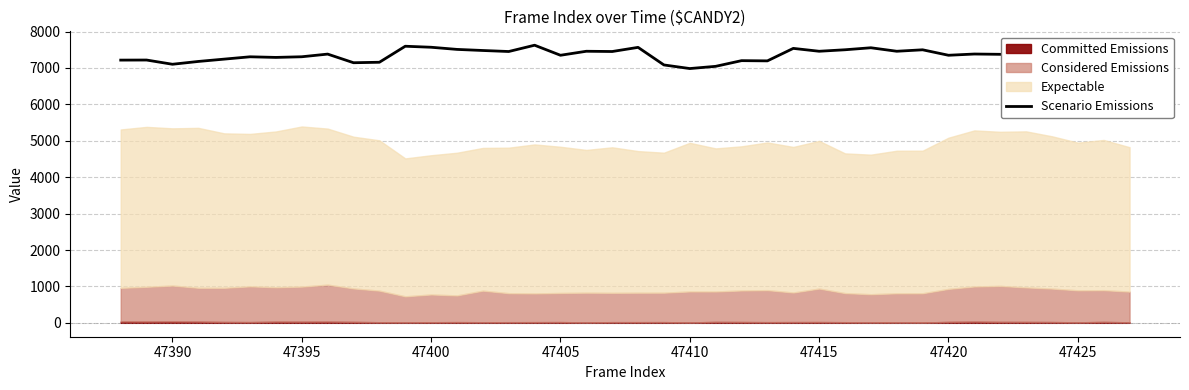

What is the minimum value for Scenario Emissions?

6984